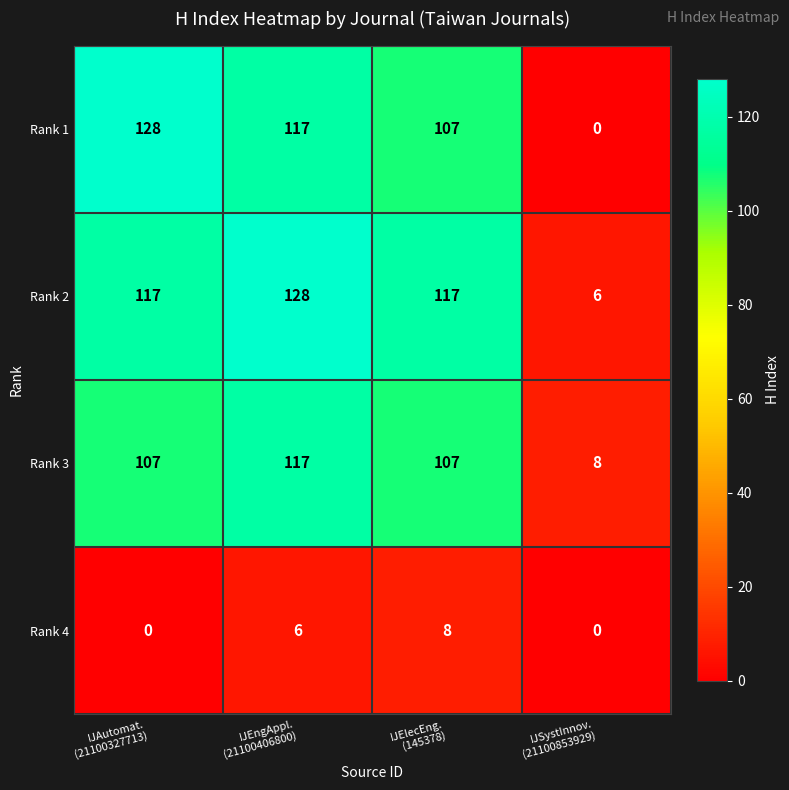

Count the Rank 4 values in the range 0 to 8.

4